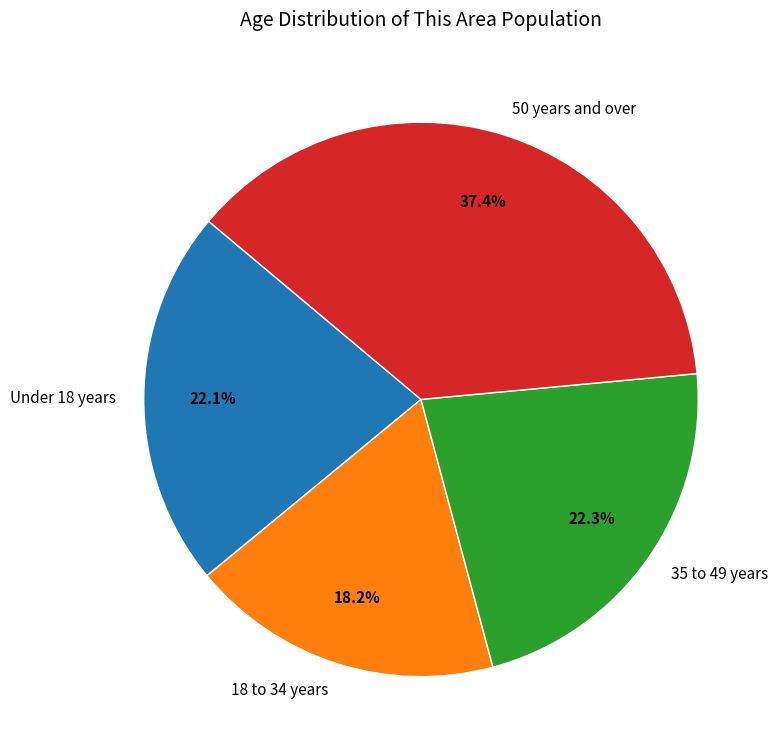

Which category has the biggest portion of the pie?

50 years and over